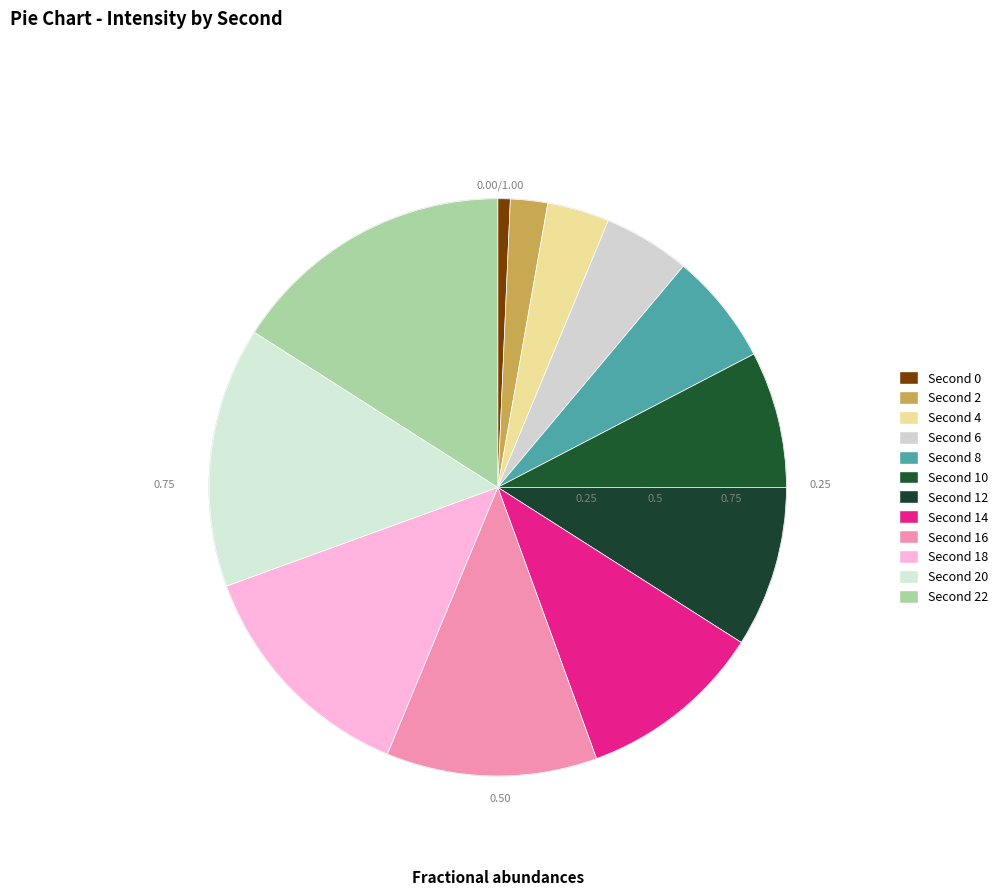

How many slices are in this pie chart?

12